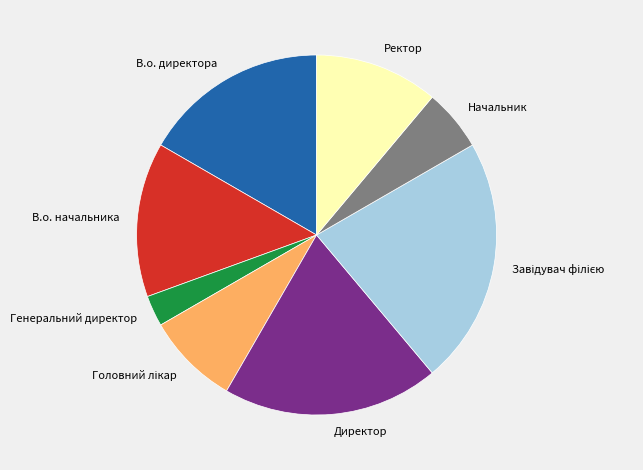

Combined, do Генеральний директор and Ректор account for over 50%?

No